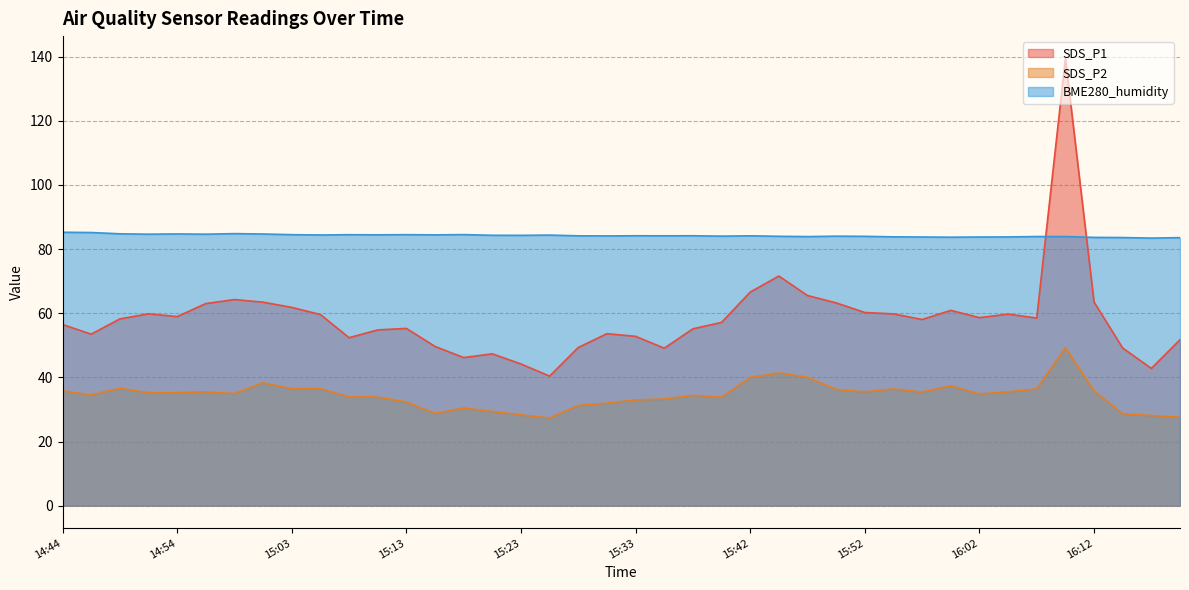

Which series has the largest total across all categories?

BME280_humidity